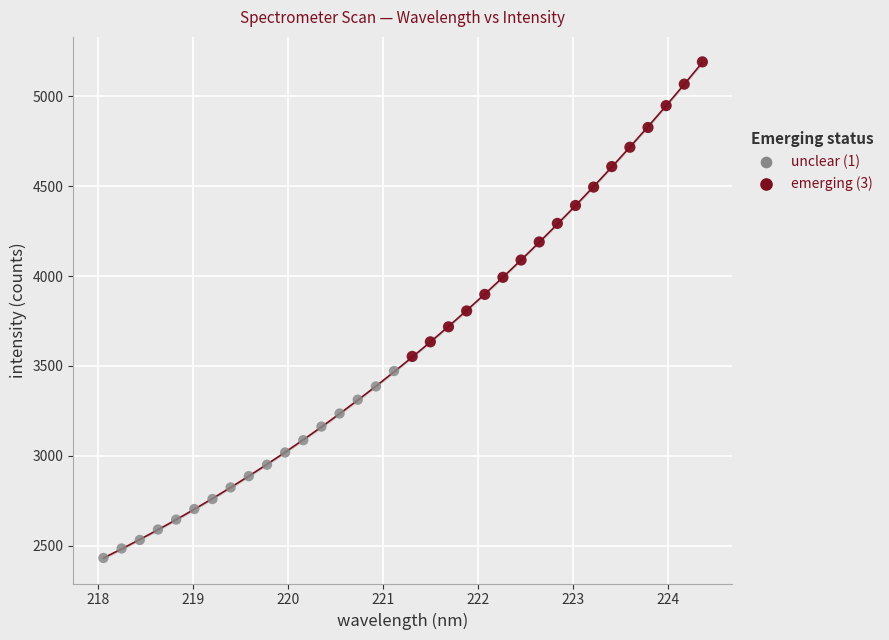

Which series contains the lowest Y value?

unclear (1)